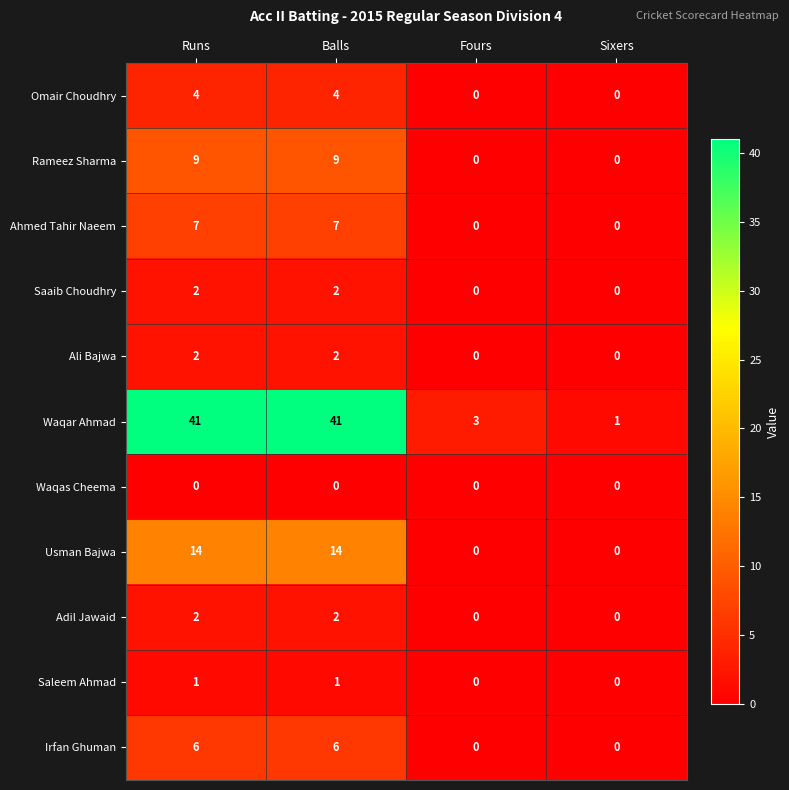

What is the average value of the Ahmed Tahir Naeem series?

4